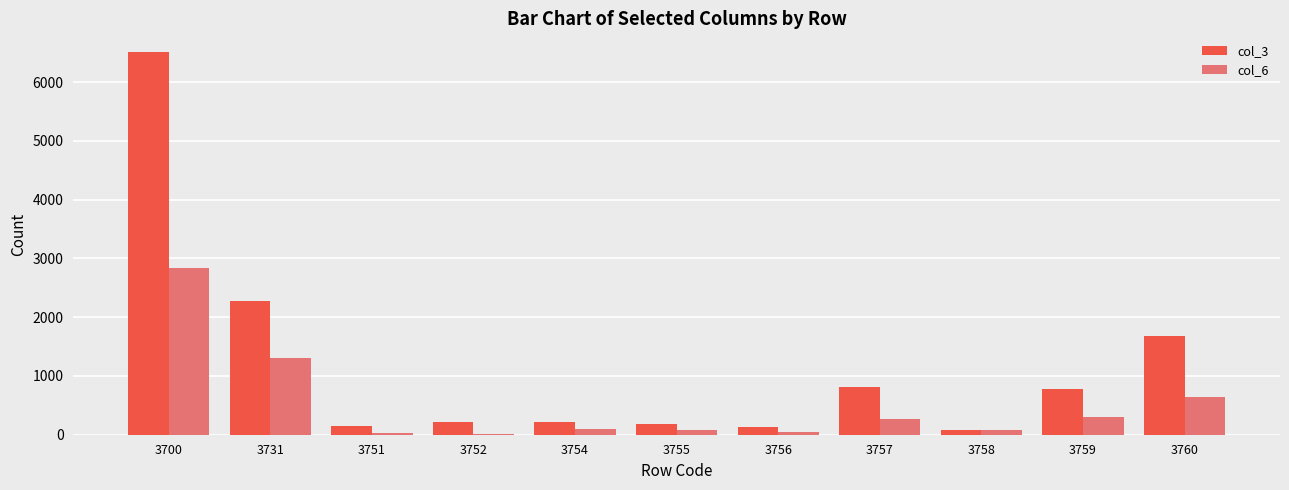

The value of col_3 at 3760 is 542. True or false?

False